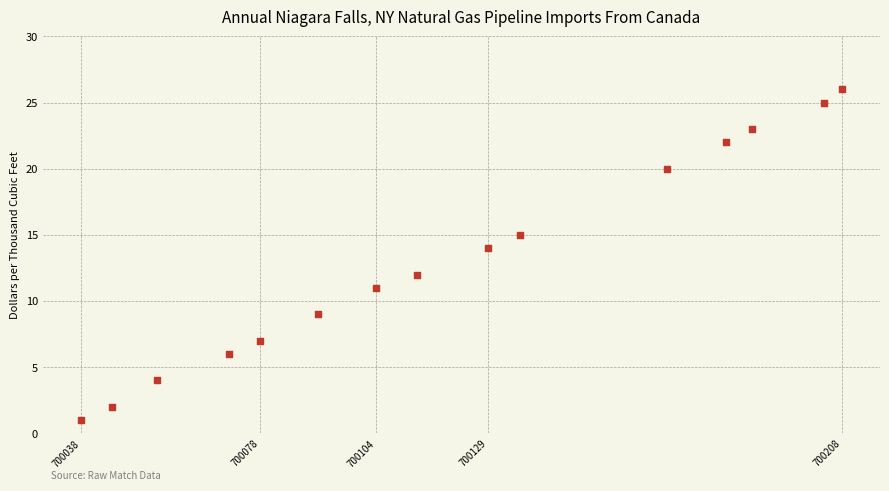

What is the range of X values (max minus min)?

170